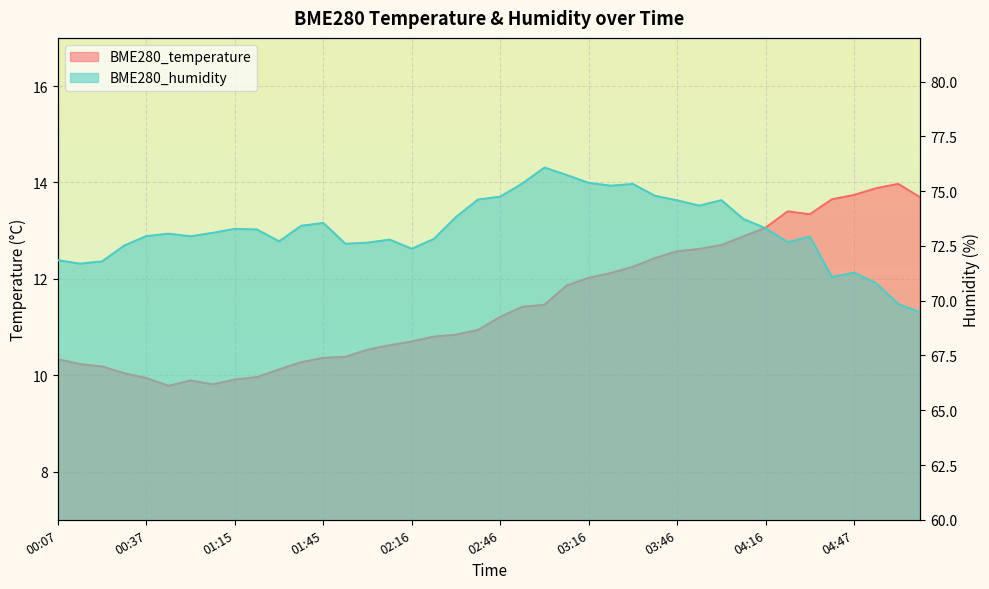

Where is the first local maximum for BME280_humidity?

00:45